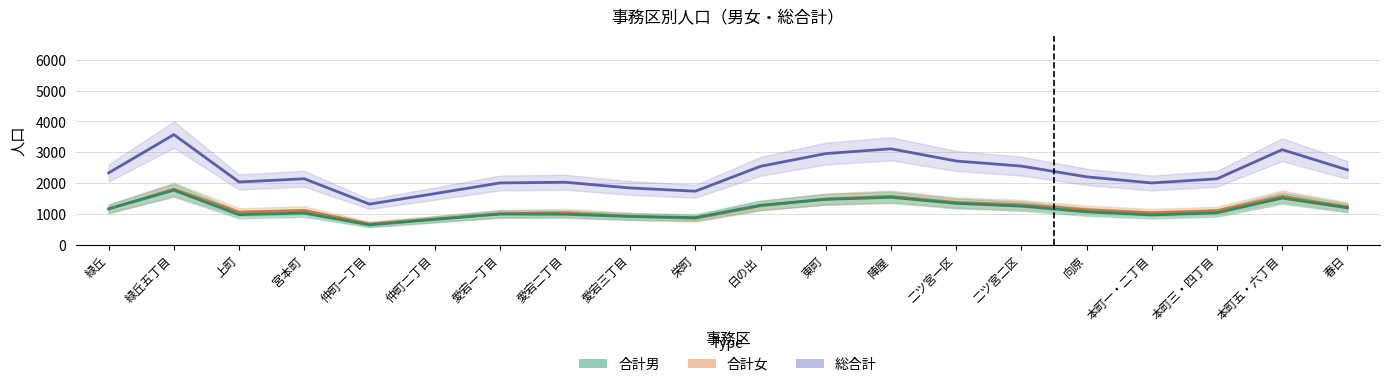

What is the difference between the maximum and second lowest values in the 合計女 series?

968.7